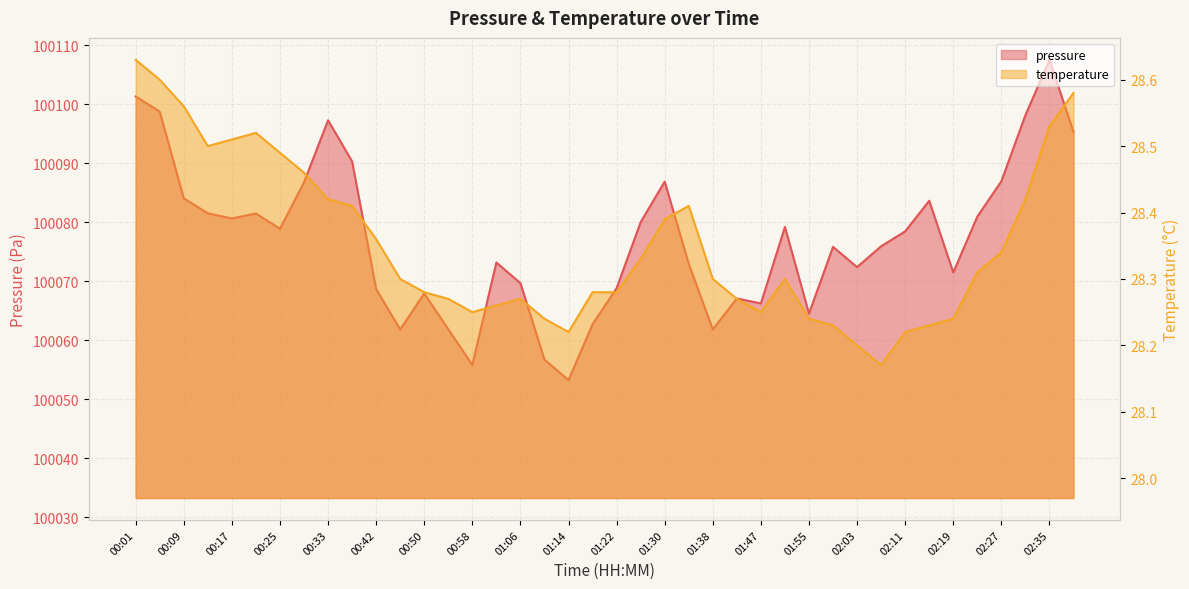

The temperature series shows 28.4 at 00:33. True or false?

True